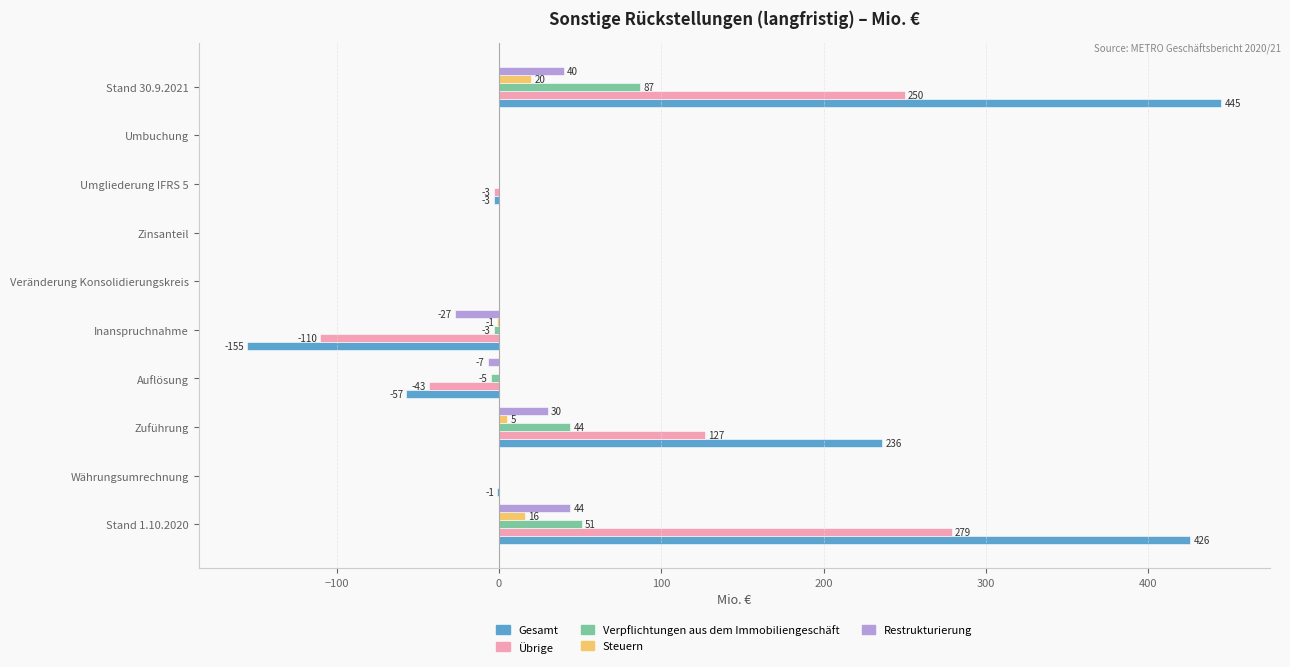

Where is Steuern nearest to the value 9?

Zuführung